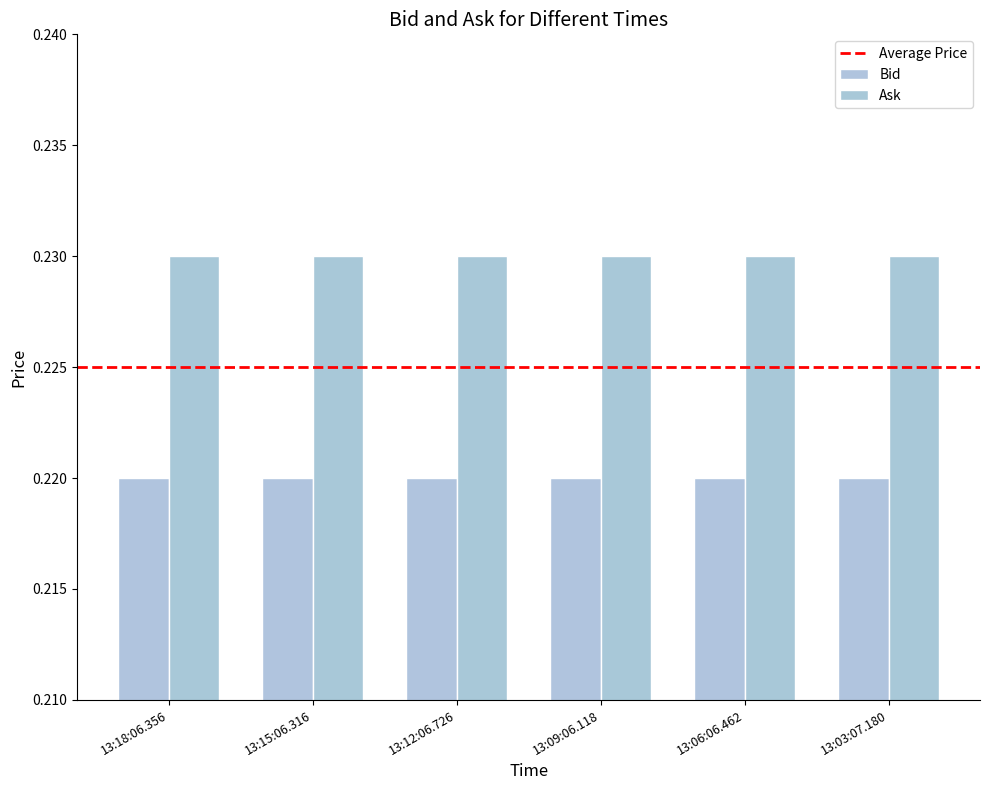

List the series in order of their overall mean, highest first.

Ask, Bid